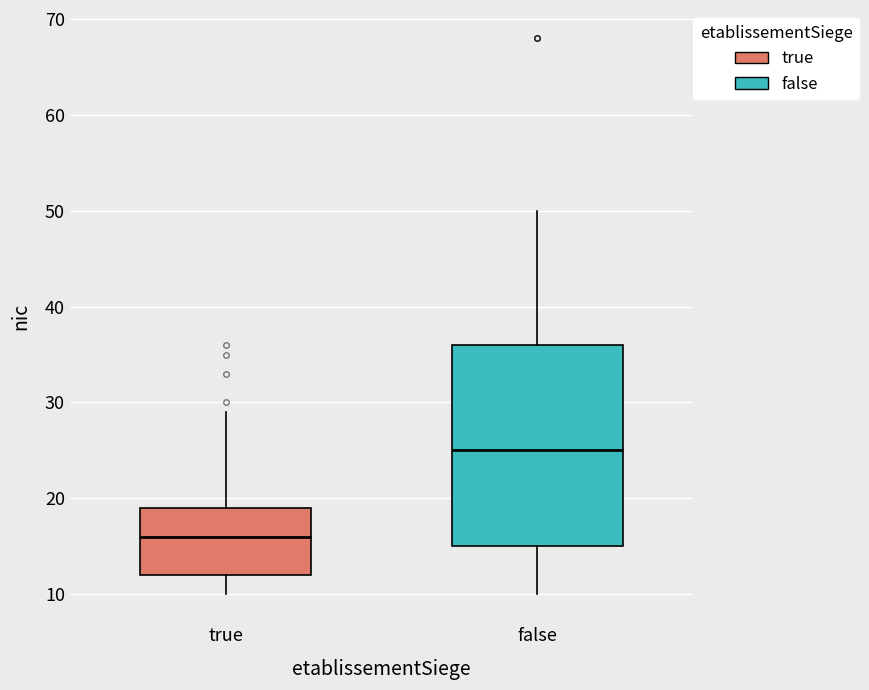

Reading left to right, transcribe this box plot: for each box, give where its median line is, the range the box spans, and where its two whiskers end, as read against the y-axis. The values are not printed on the chart, so give them approximately, as read against the axis.

true: median 16, box 12 to 19, whiskers 10 to 29
false: median 25, box 15 to 36, whiskers 10 to 50